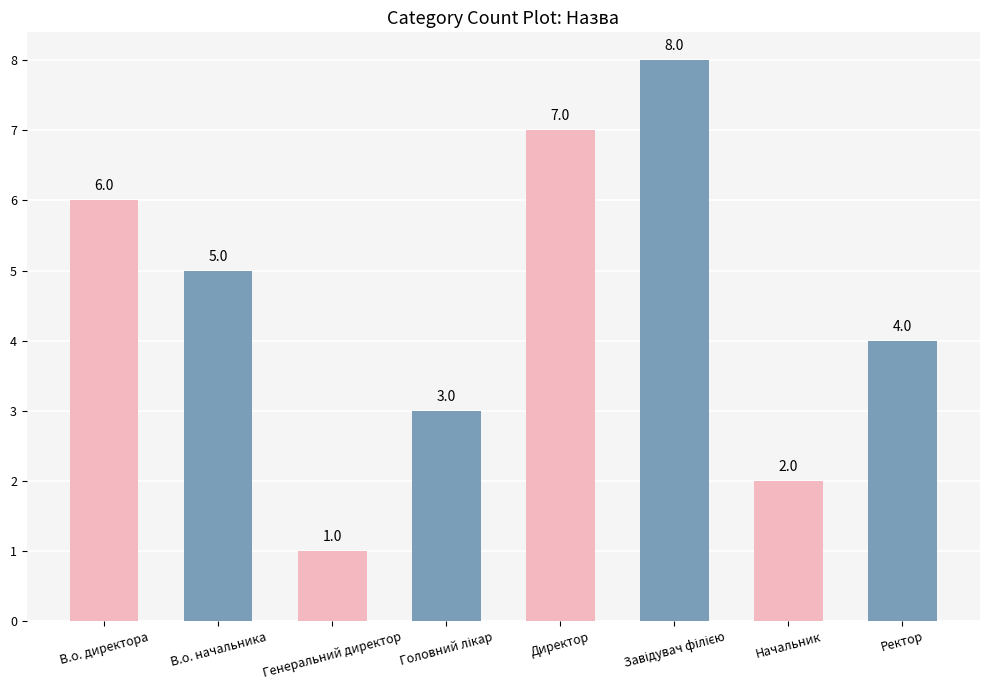

Reading left to right, what are all the values shown in this chart?

6	5	1	3	7	8	2	4